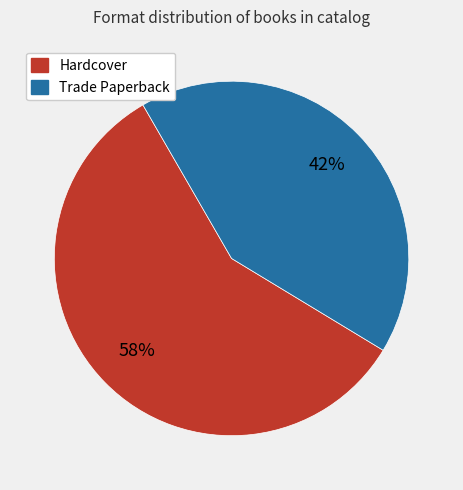

To the nearest percent, what is the average slice percentage?

50%